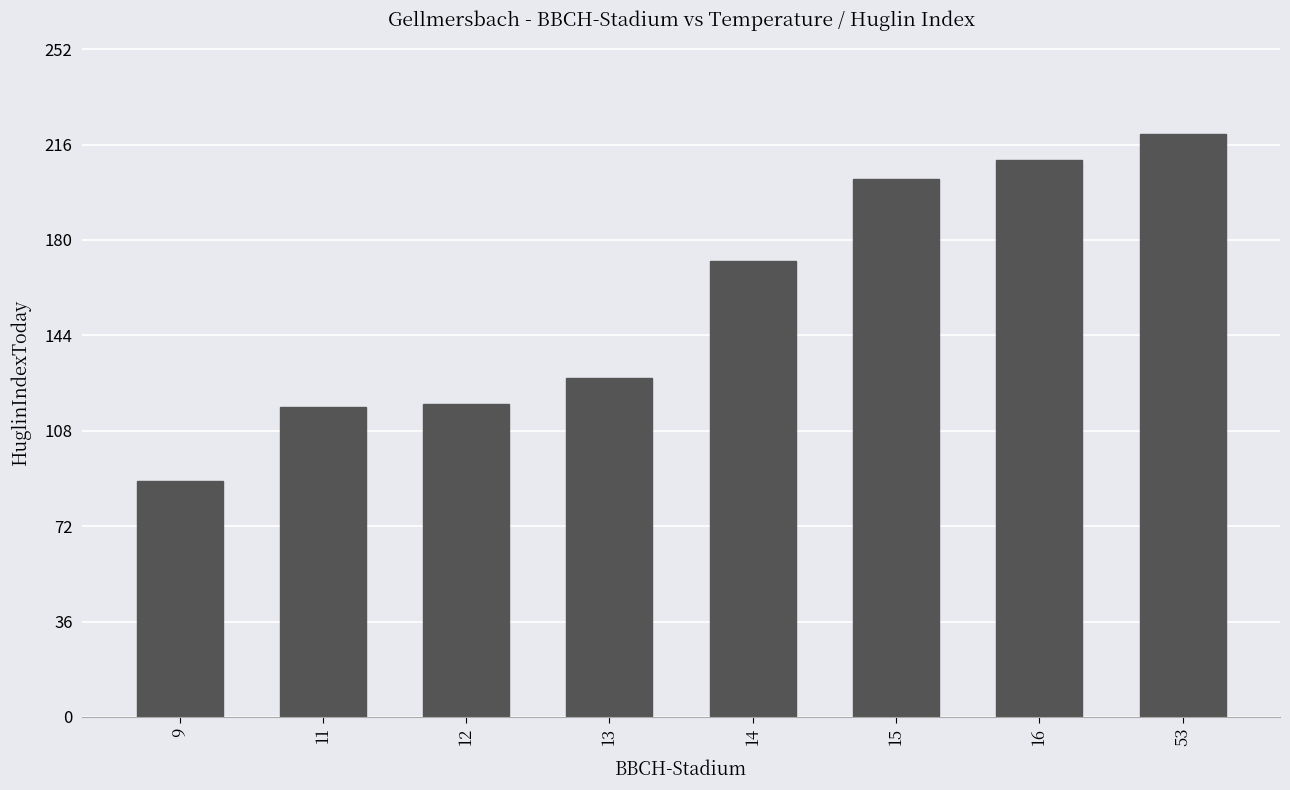

What is the value of the 6th bar from the left?

203